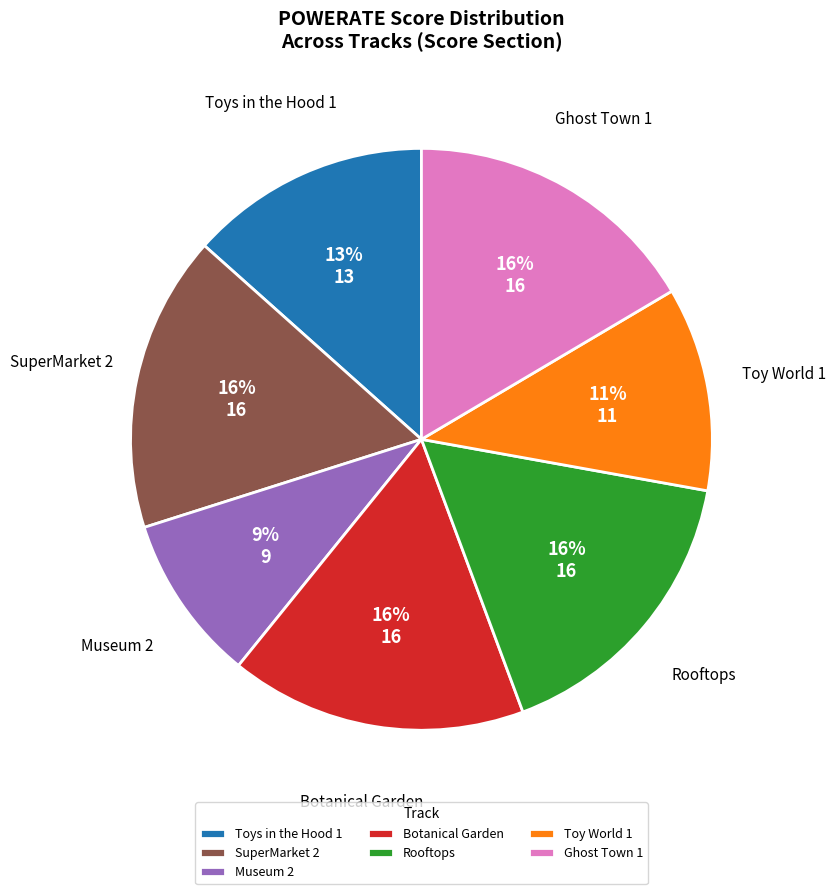

Do Toy World 1 and Ghost Town 1 together represent more than half of the pie?

No